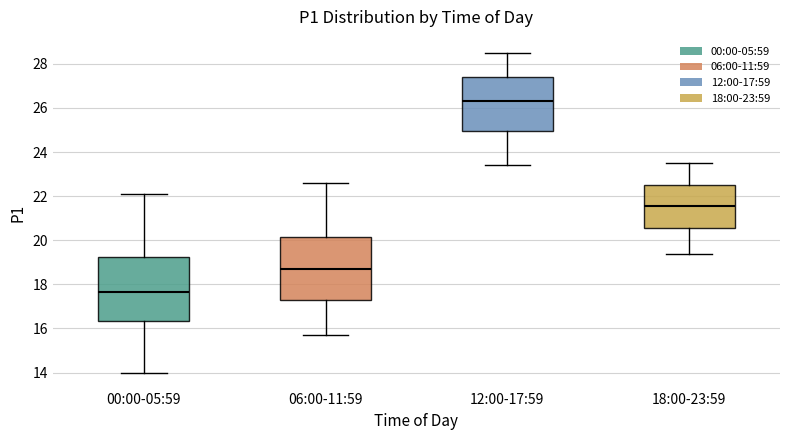

Which box's median line is the highest?

12:00-17:59